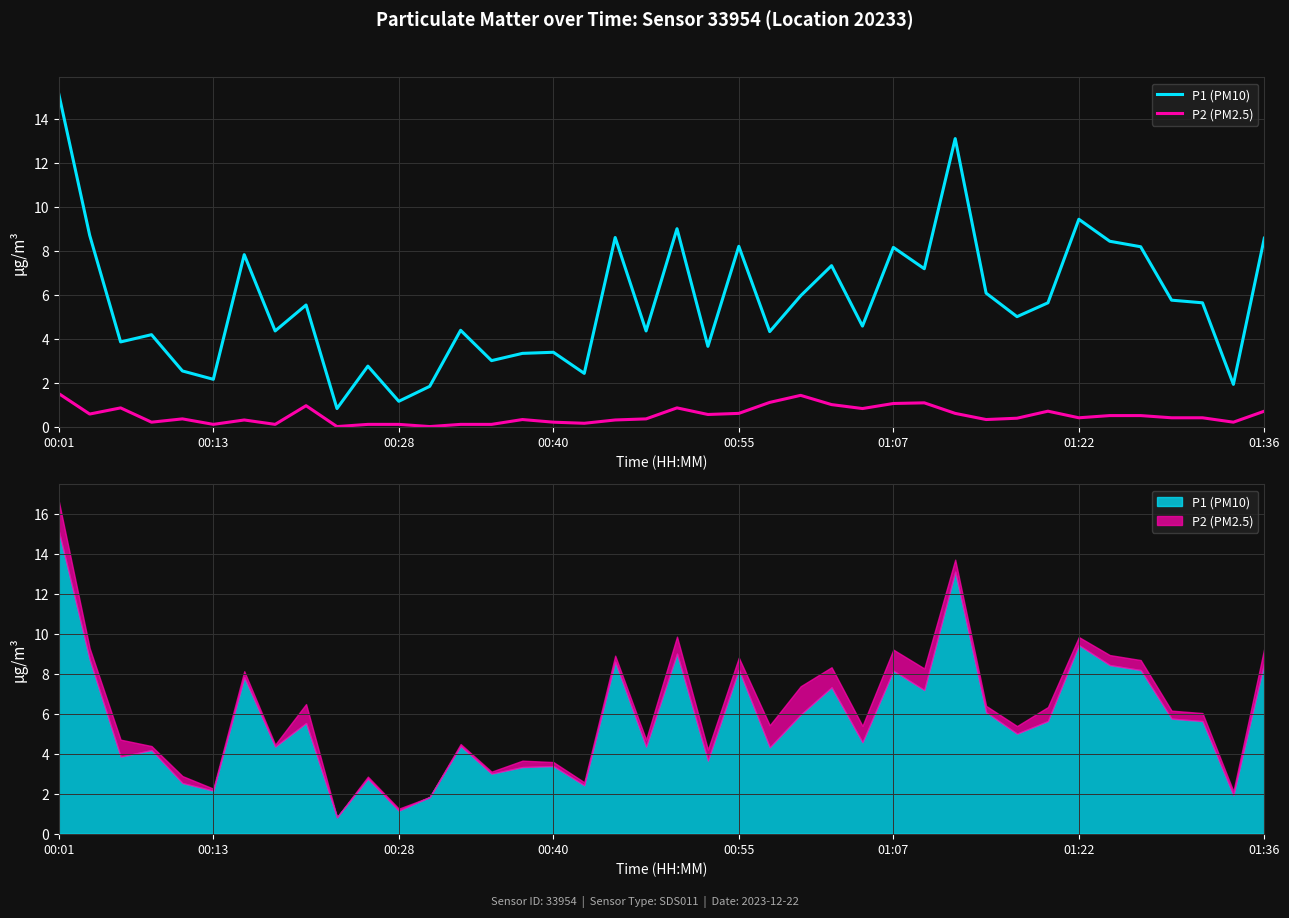

Is the value of P1 (PM10) at 32 greater than the value of P2 (PM2.5) at 30?

Yes